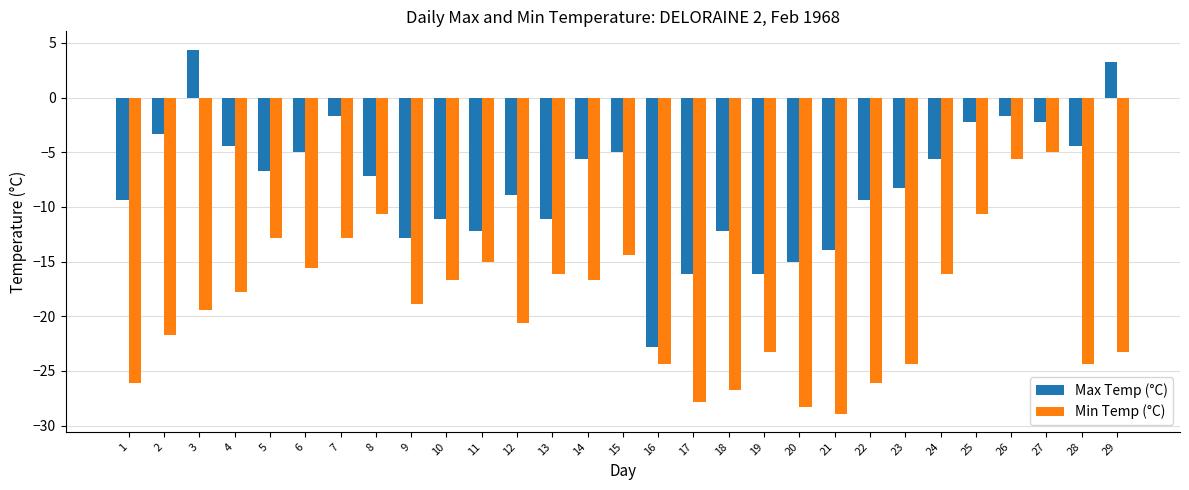

What is the value of the Max Temp (°C) bar at the 12th from the left?

-8.9